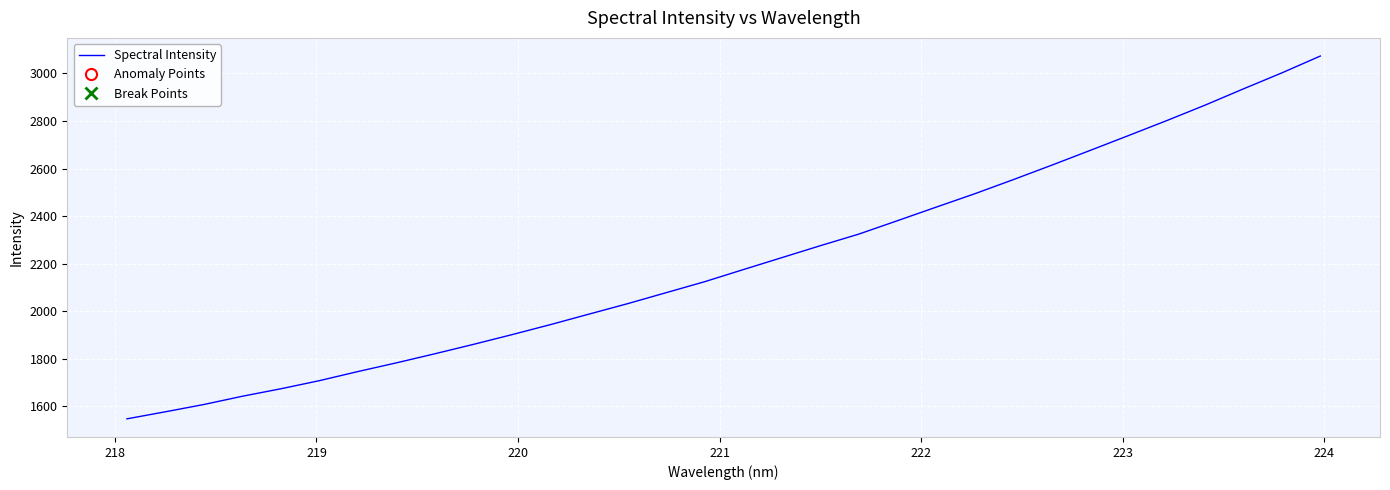

What is the difference between the maximum and minimum values?

1525.8